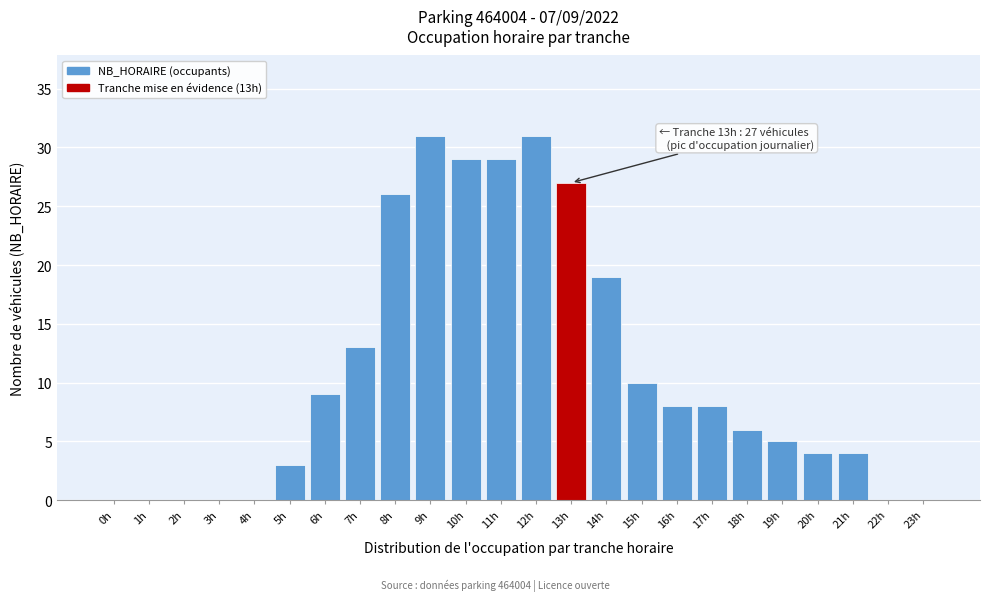

Reading right to left, extract all data points from this chart.

23h=0	22h=0	21h=4	20h=4	19h=5	18h=6	17h=8	16h=8	15h=10	14h=19	13h=27	12h=31	11h=29	10h=29	9h=31	8h=26	7h=13	6h=9	5h=3	4h=0	3h=0	2h=0	1h=0	0h=0